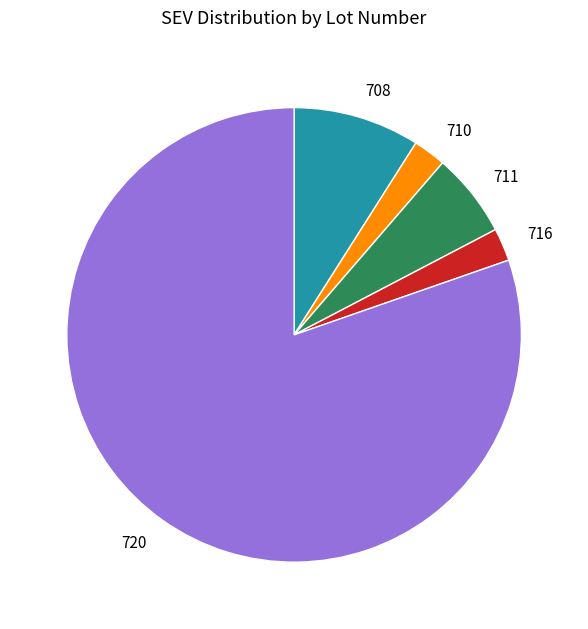

Is there any slice that represents more than half of the pie?

Yes